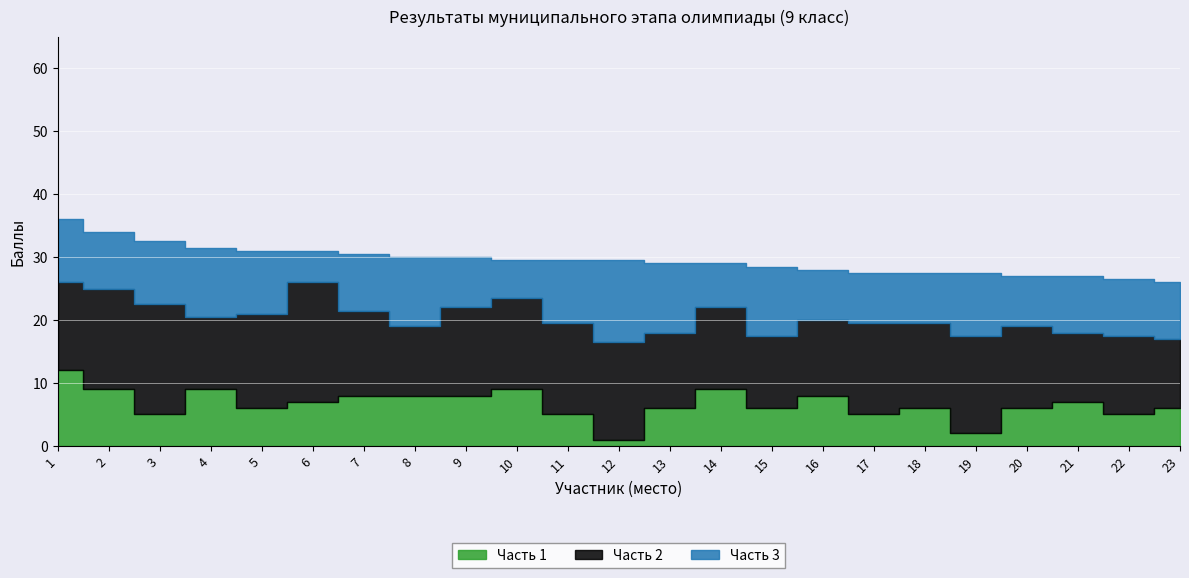

What is the sum of the Часть 3 values at 18 and 16?

16.0